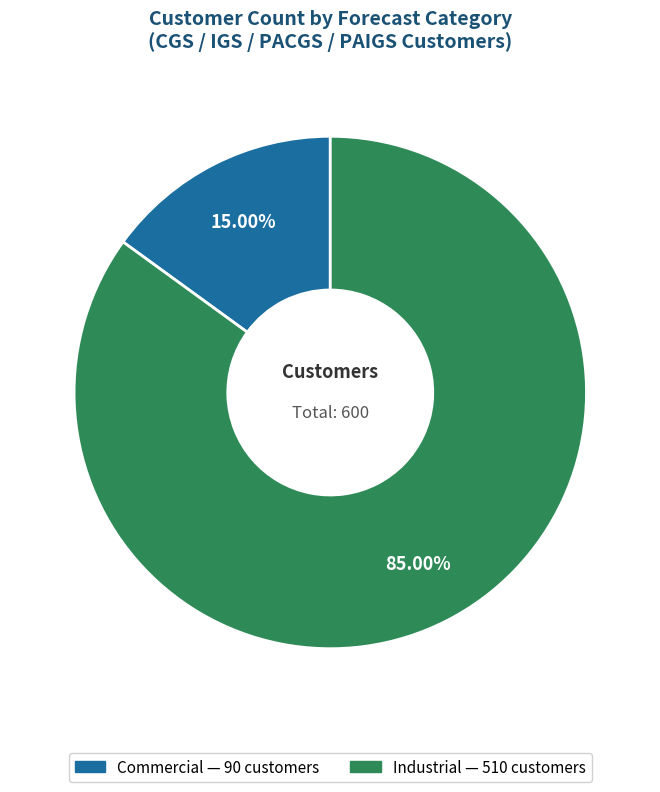

Does any single category account for the majority?

Yes